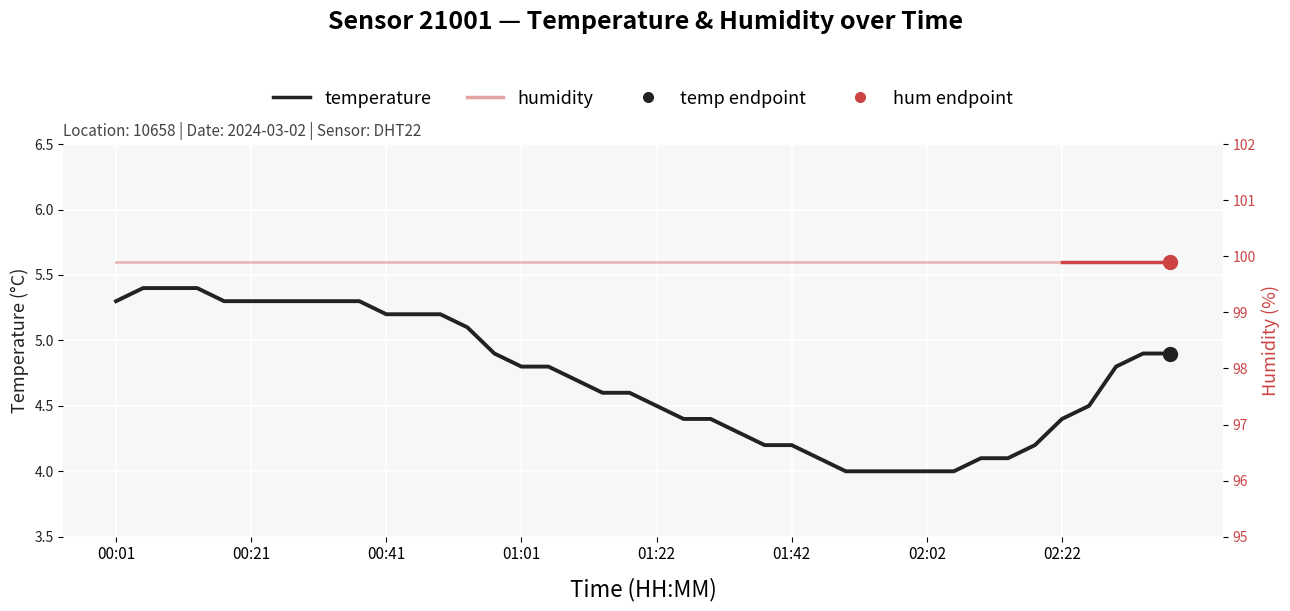

What is the greatest value displayed?

5.4